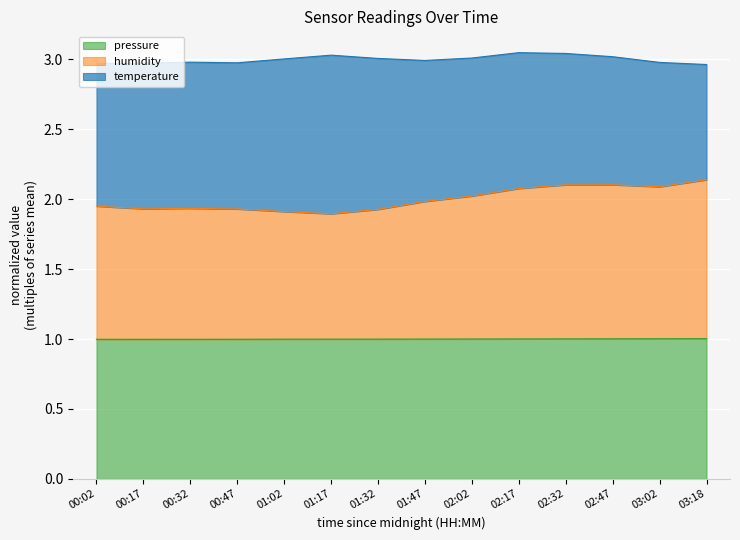

True or false: humidity has more than 2 points higher than both neighbors.

False